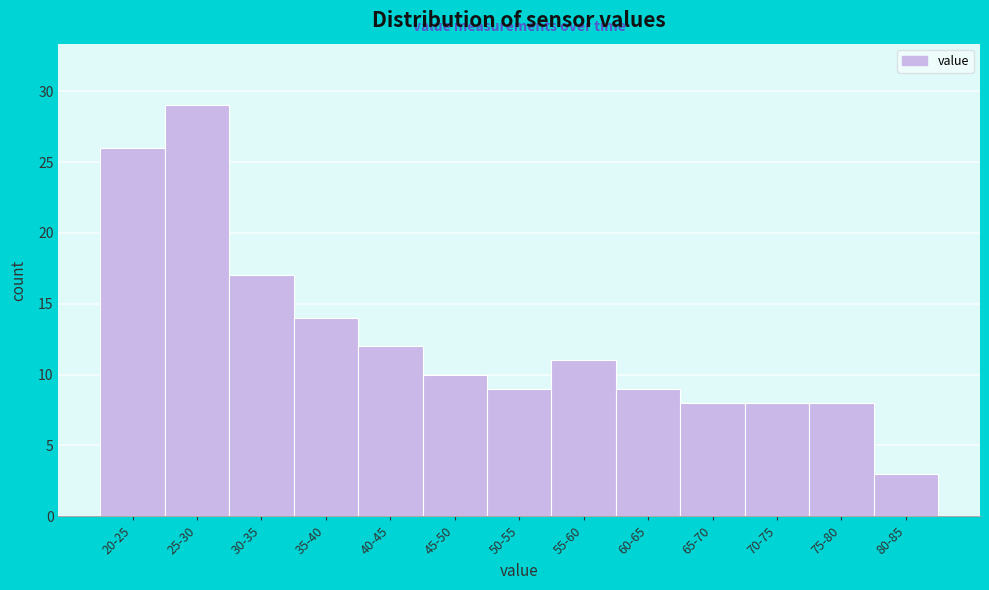

Reading right to left, transcribe all the data shown in this chart.

80-85=3	75-80=8	70-75=8	65-70=8	60-65=9	55-60=11	50-55=9	45-50=10	40-45=12	35-40=14	30-35=17	25-30=29	20-25=26